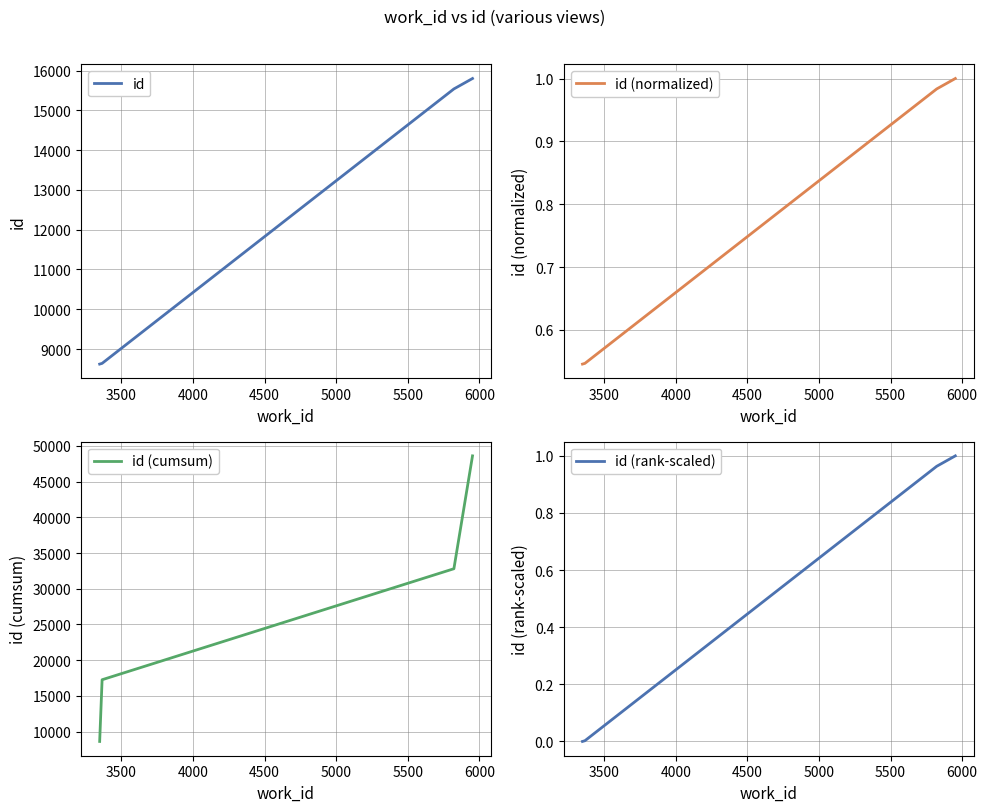

Reading left to right, list all the values displayed in this chart.

id: 3000=8621.0	3500=8639.0	4000=15538.0	4500=15800.0
id (normalized): 3000=0.5	3500=0.5	4000=1.0	4500=1.0
id (cumsum): 3000=8621.0	3500=17260.0	4000=32798.0	4500=48598.0
id (rank-scaled): 3000=0.0	3500=0.0	4000=1.0	4500=1.0